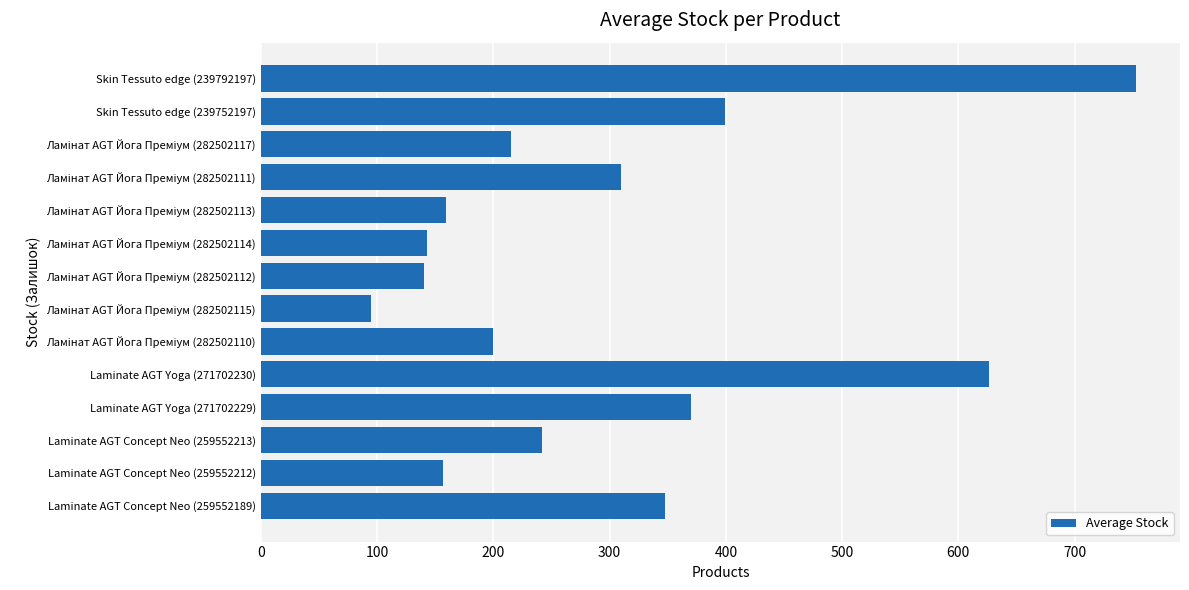

How many data points does each series have?

14